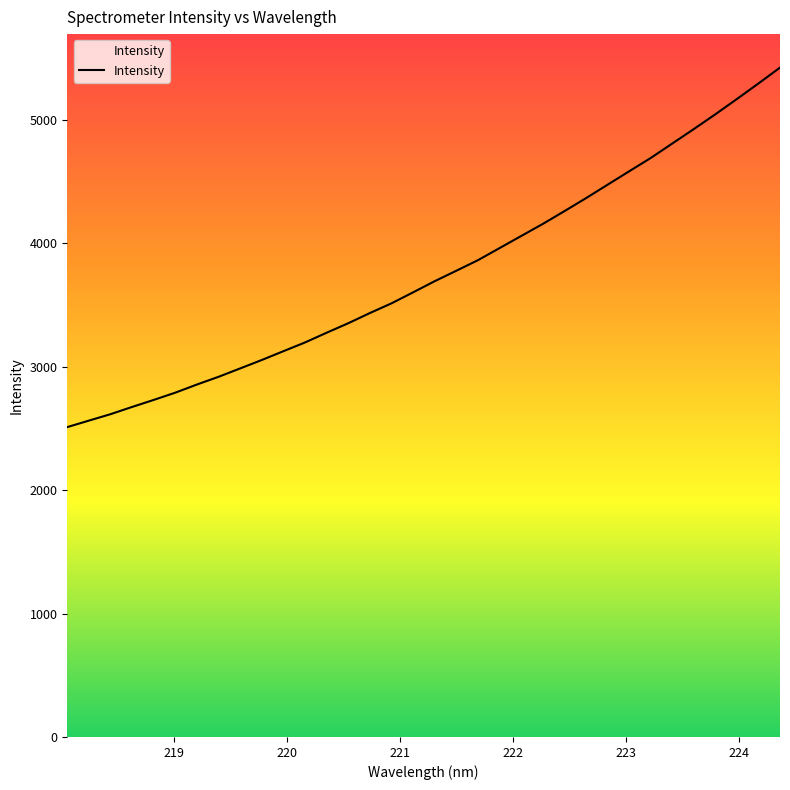

What is the maximum value shown in the chart?

5423.8